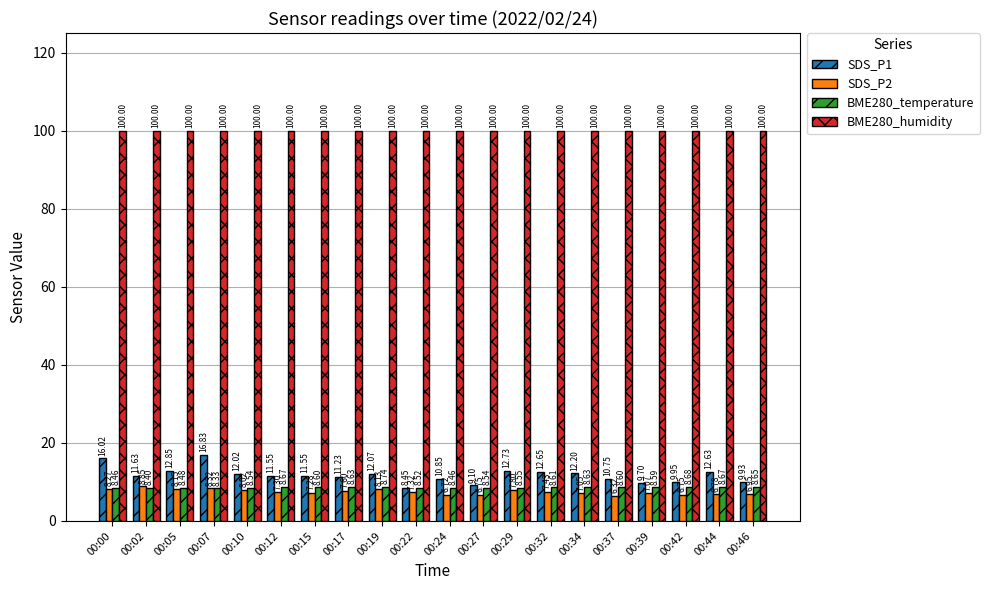

What is the greatest value displayed?

100.0